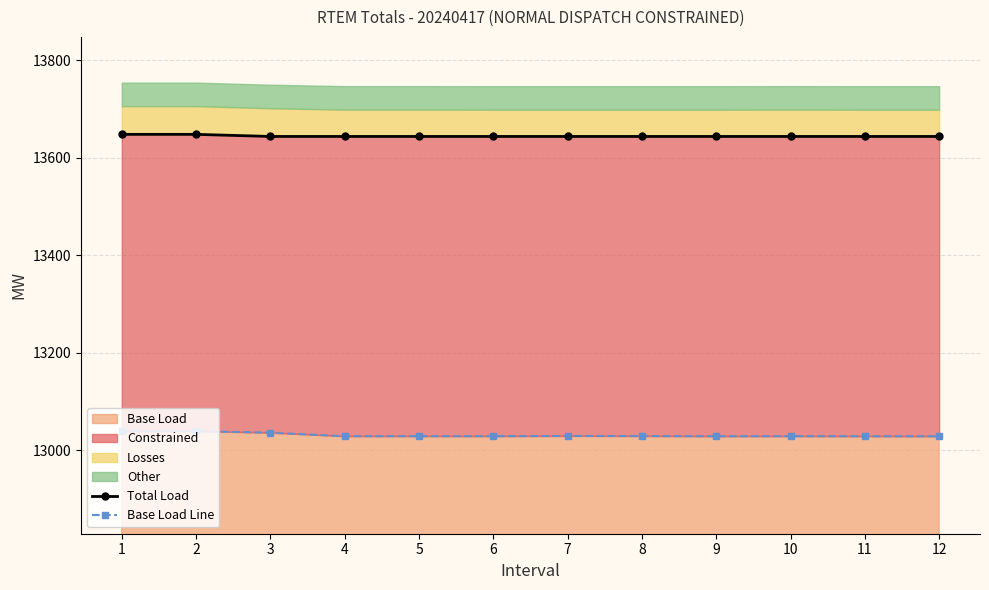

What is the smallest value displayed?

13029.0